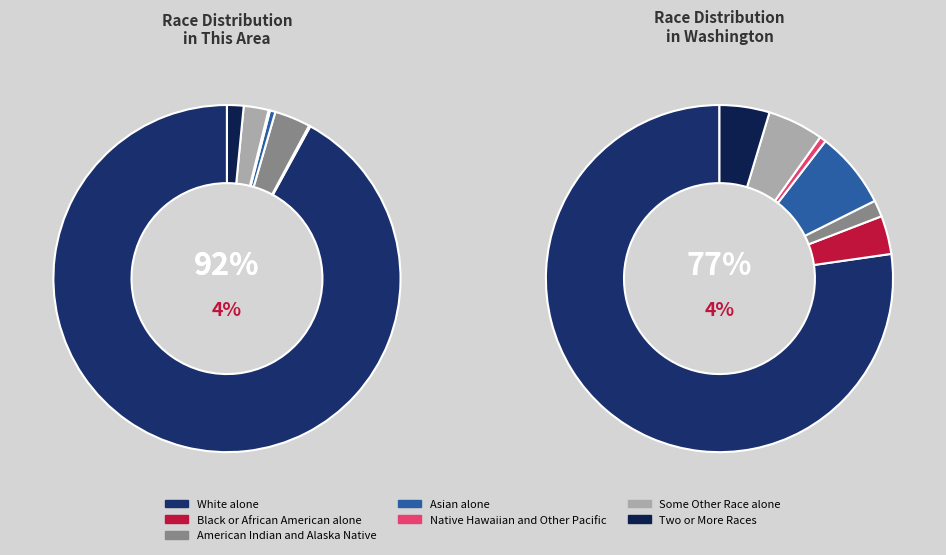

Count the number of slices in the pie.

7